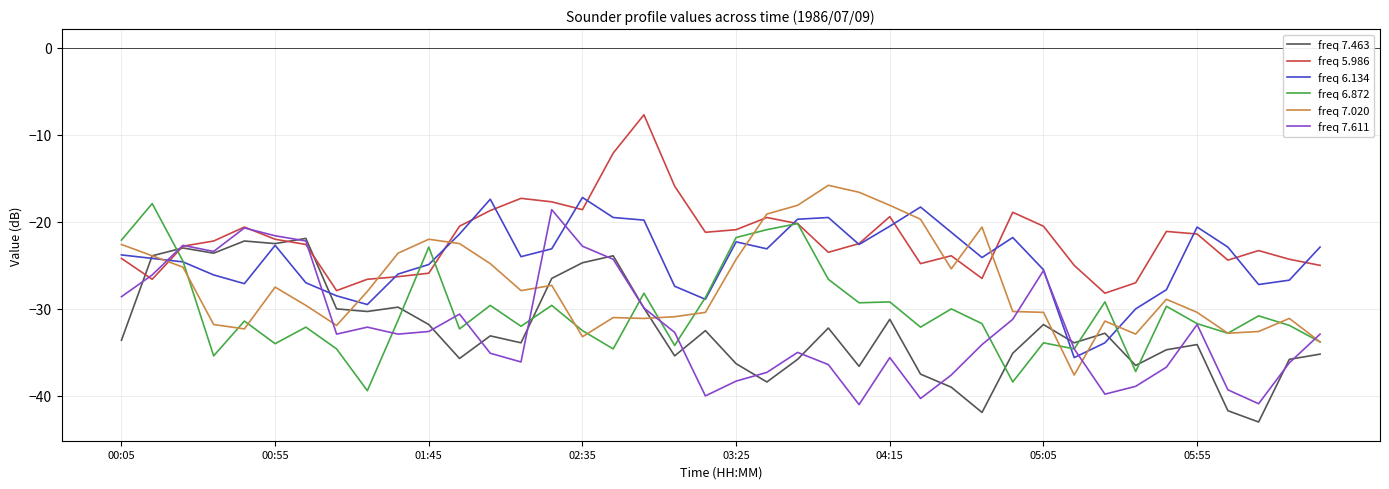

What is the minimum value for freq 5.986?

-28.2